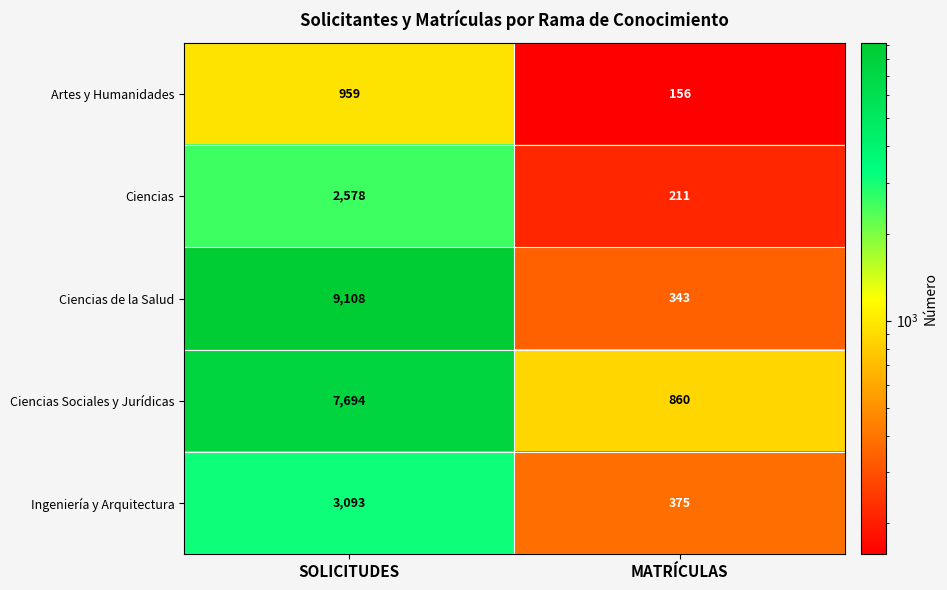

Which category has the lowest value in the Ciencias series?

MATRÍCULAS